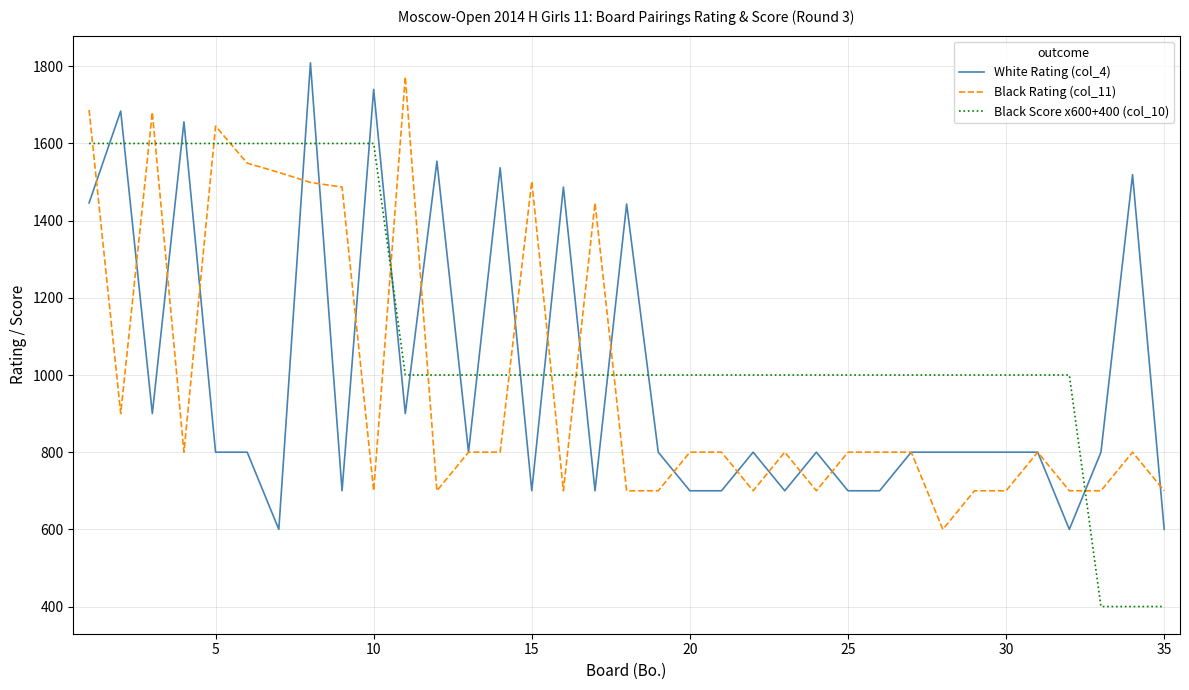

How many times do Black Score x600+400 (col_10) and Black Rating (col_11) cross each other?

12